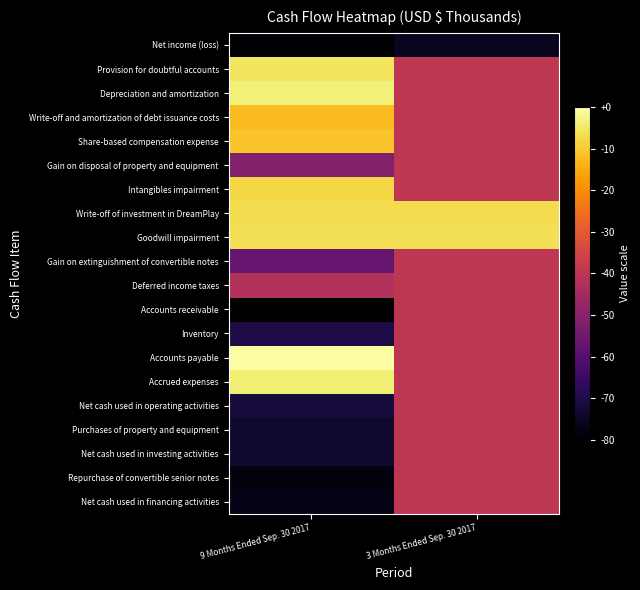

Reading left to right, what are all the values shown in this chart?

Net income (loss): 9 Months Ended Sep. 30 2017=-10.9	3 Months Ended Sep. 30 2017=-9.8
Provision for doubtful accounts: 9 Months Ended Sep. 30 2017=9.3	3 Months Ended Sep. 30 2017=0.0
Depreciation and amortization: 9 Months Ended Sep. 30 2017=9.8	3 Months Ended Sep. 30 2017=0.0
Write-off and amortization of debt issuance costs: 9 Months Ended Sep. 30 2017=7.4	3 Months Ended Sep. 30 2017=0.0
Share-based compensation expense: 9 Months Ended Sep. 30 2017=7.7	3 Months Ended Sep. 30 2017=0.0
Gain on disposal of property and equipment: 9 Months Ended Sep. 30 2017=-3.2	3 Months Ended Sep. 30 2017=0.0
Intangibles impairment: 9 Months Ended Sep. 30 2017=8.6	3 Months Ended Sep. 30 2017=0.0
Write-off of investment in DreamPlay: 9 Months Ended Sep. 30 2017=8.9	3 Months Ended Sep. 30 2017=8.9
Goodwill impairment: 9 Months Ended Sep. 30 2017=9.0	3 Months Ended Sep. 30 2017=9.0
Gain on extinguishment of convertible notes: 9 Months Ended Sep. 30 2017=-4.7	3 Months Ended Sep. 30 2017=0.0
Deferred income taxes: 9 Months Ended Sep. 30 2017=-0.7	3 Months Ended Sep. 30 2017=0.0
Accounts receivable: 9 Months Ended Sep. 30 2017=-11.0	3 Months Ended Sep. 30 2017=0.0
Inventory: 9 Months Ended Sep. 30 2017=-8.5	3 Months Ended Sep. 30 2017=0.0
Accounts payable: 9 Months Ended Sep. 30 2017=10.8	3 Months Ended Sep. 30 2017=0.0
Accrued expenses: 9 Months Ended Sep. 30 2017=9.7	3 Months Ended Sep. 30 2017=0.0
Net cash used in operating activities: 9 Months Ended Sep. 30 2017=-8.7	3 Months Ended Sep. 30 2017=0.0
Purchases of property and equipment: 9 Months Ended Sep. 30 2017=-9.3	3 Months Ended Sep. 30 2017=0.0
Net cash used in investing activities: 9 Months Ended Sep. 30 2017=-9.3	3 Months Ended Sep. 30 2017=0.0
Repurchase of convertible senior notes: 9 Months Ended Sep. 30 2017=-10.5	3 Months Ended Sep. 30 2017=0.0
Net cash used in financing activities: 9 Months Ended Sep. 30 2017=-10.1	3 Months Ended Sep. 30 2017=0.0